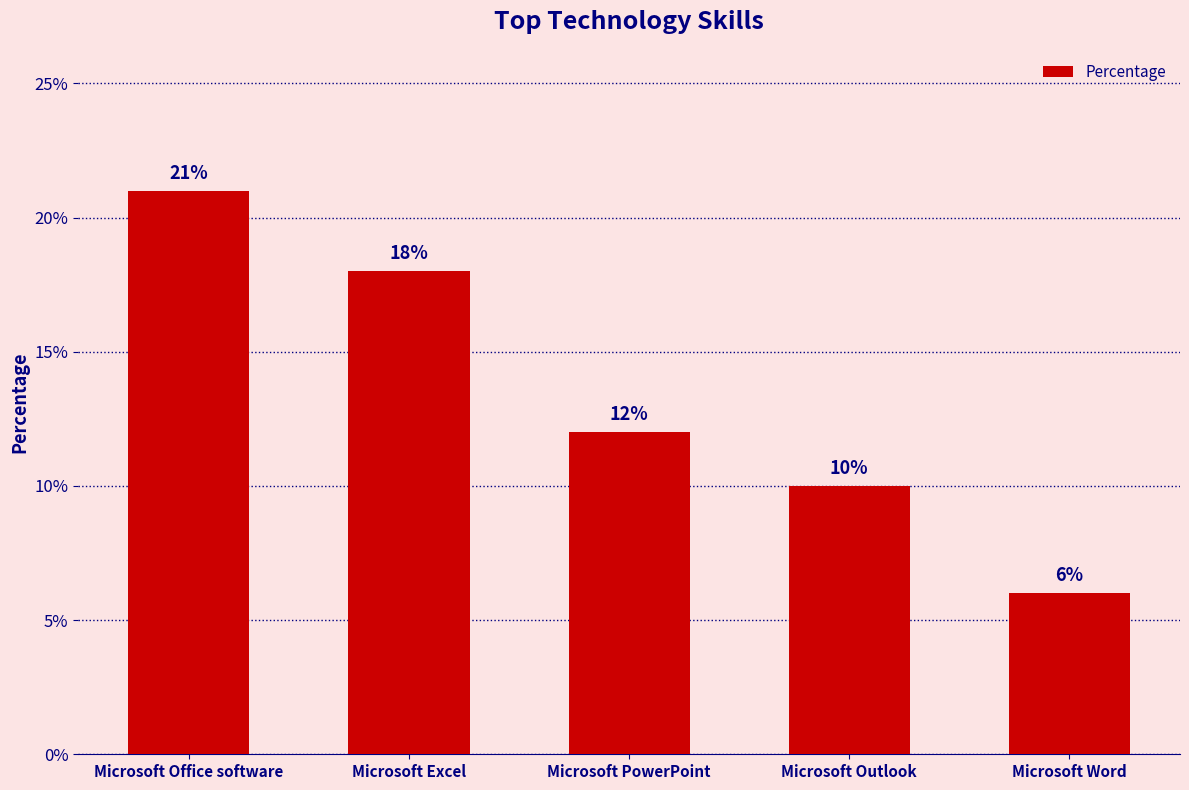

What is the maximum value shown in the chart?

21